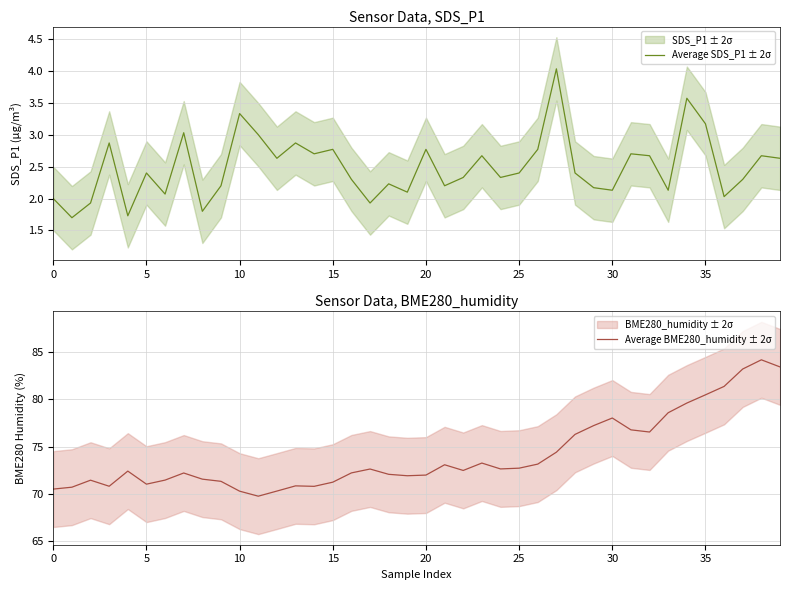

What is the lowest value of the Average BME280_humidity ± 2σ series?

69.8